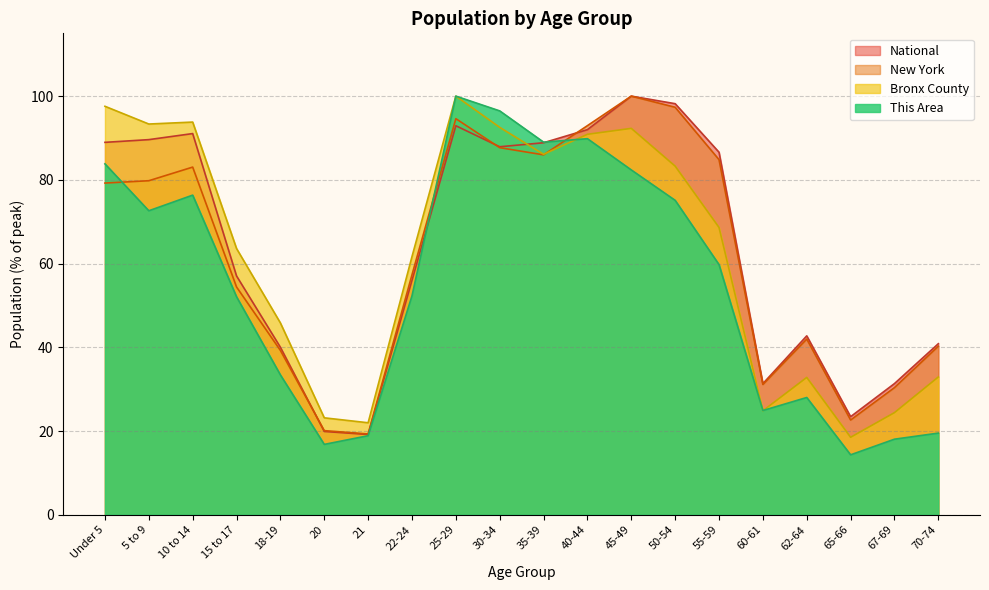

True or false: Bronx County and New York cross at least once.

True